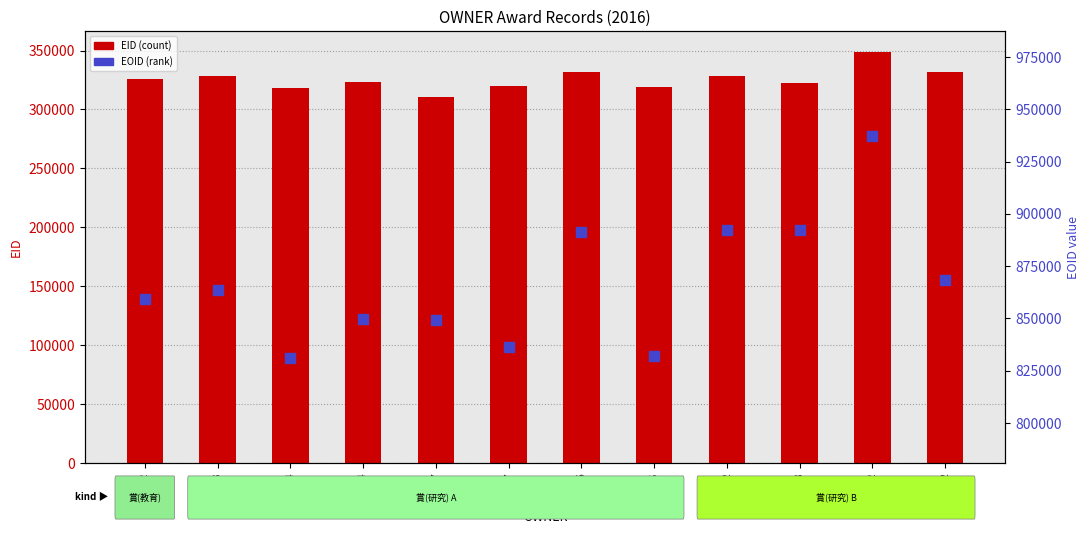

Which series has the largest total across all categories?

EOID